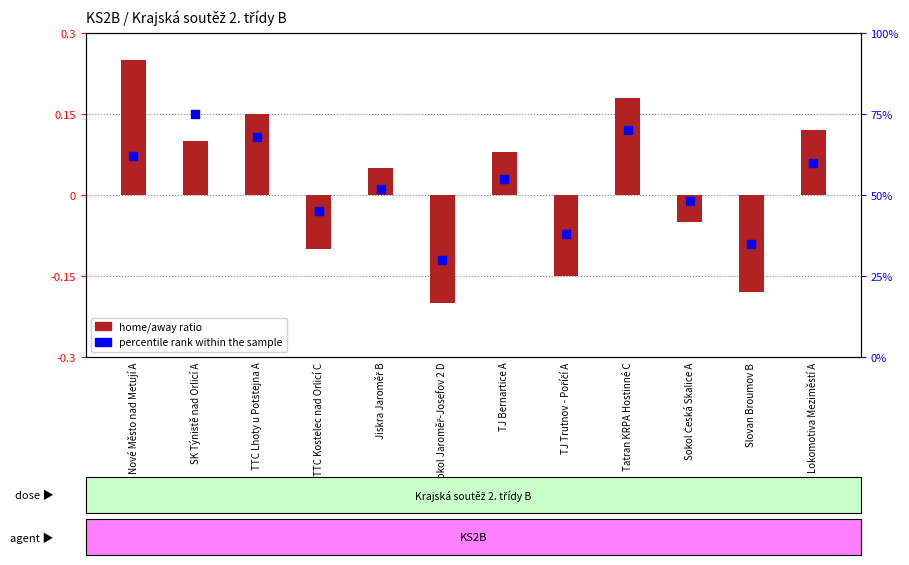

What is the total value across all series at Lokomotiva Meziměstí A?

60.1